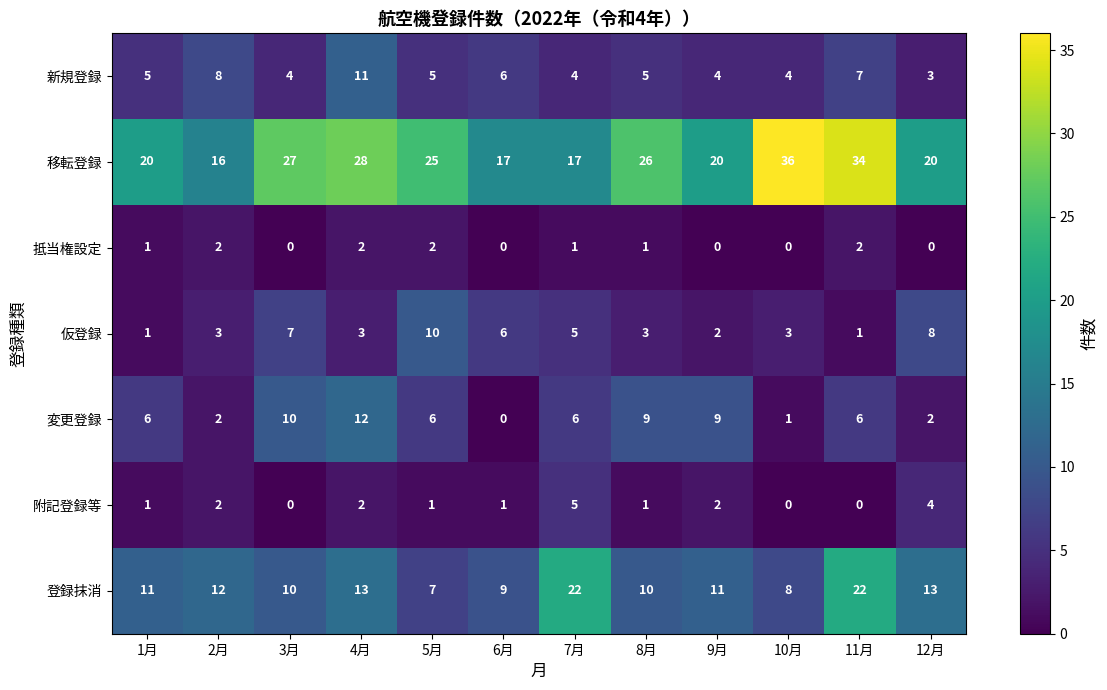

What is the total value across all series at 8月?

55